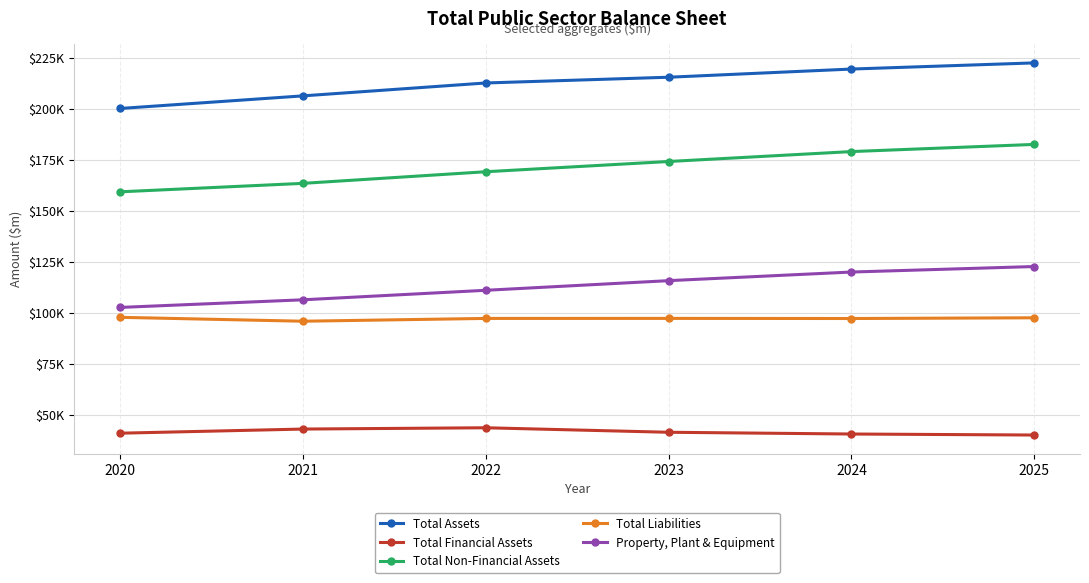

True or false: Total Assets has more than 0 points higher than both neighbors.

False